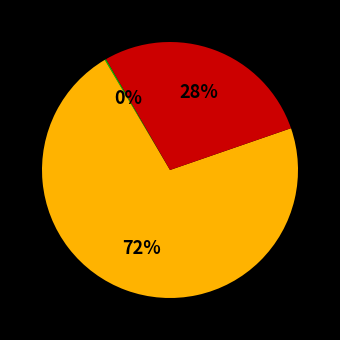

Does any single category account for the majority?

Yes